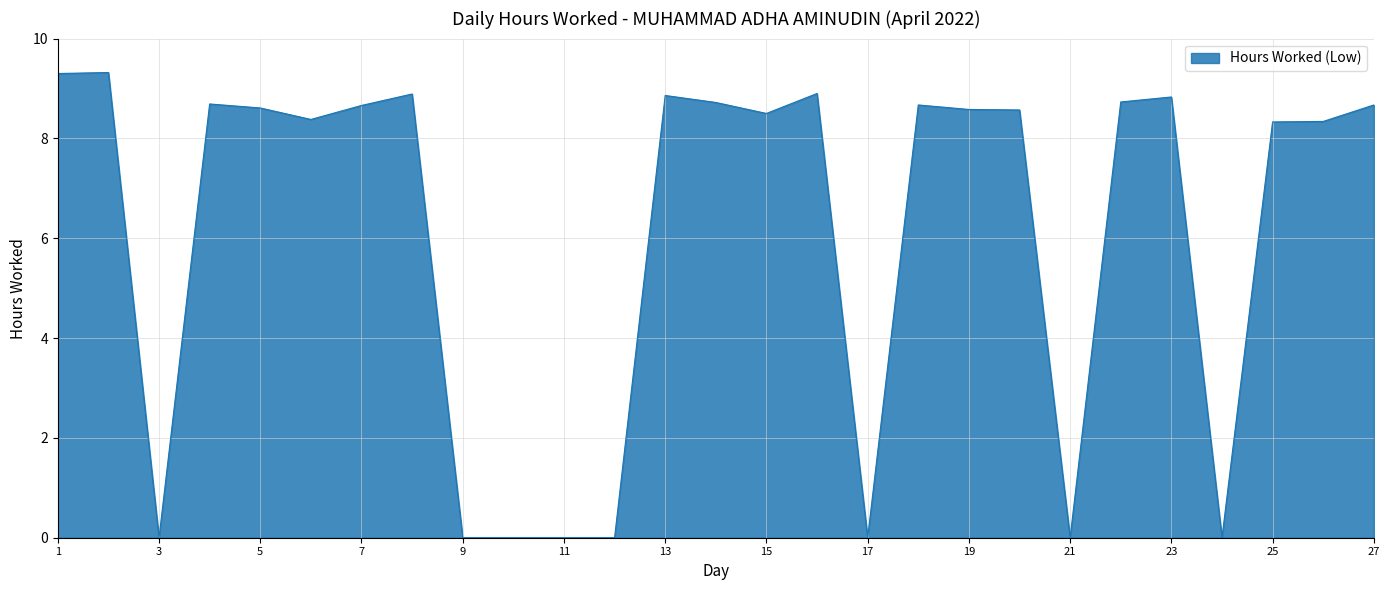

What is the difference between the maximum and minimum values?

9.3